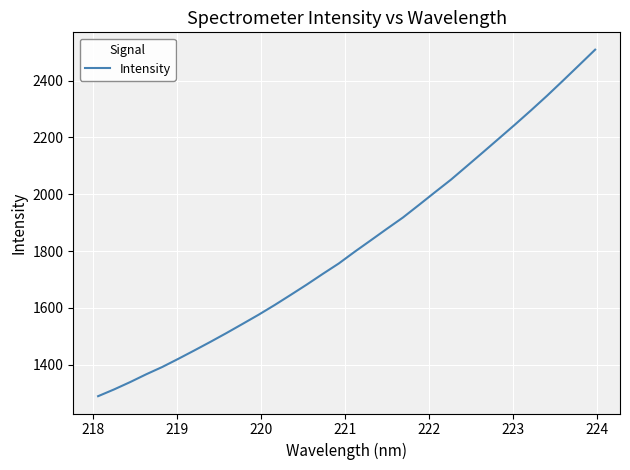

What is the difference between the maximum and minimum values?

1219.2